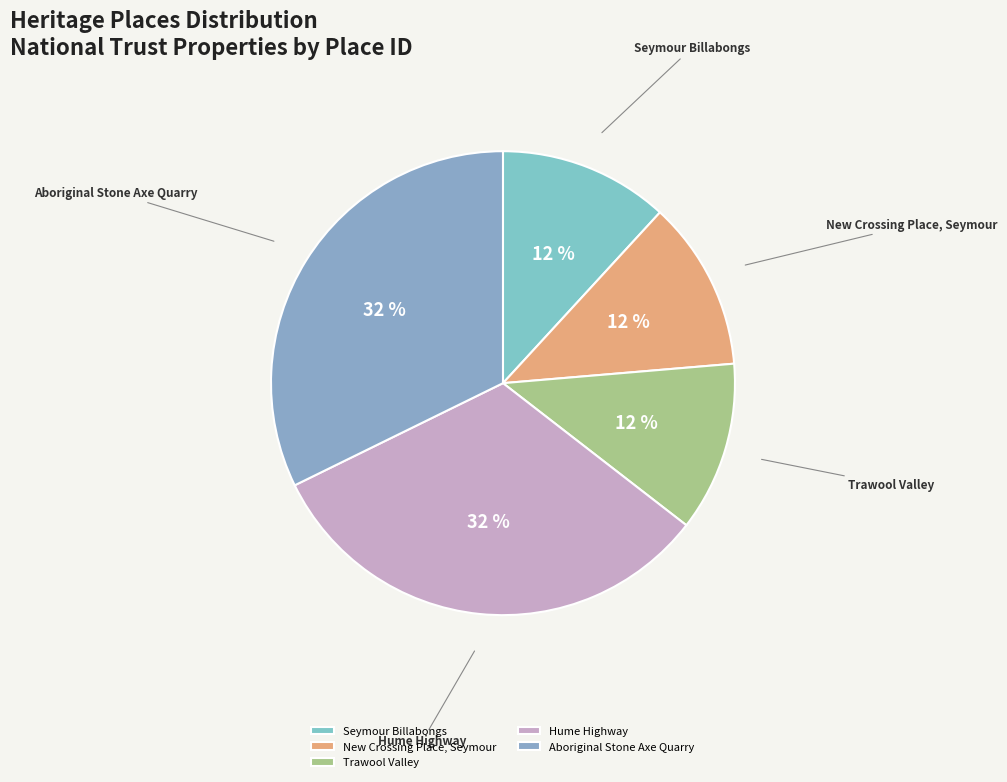

Does New Crossing Place, Seymour account for over 50% of the chart?

No